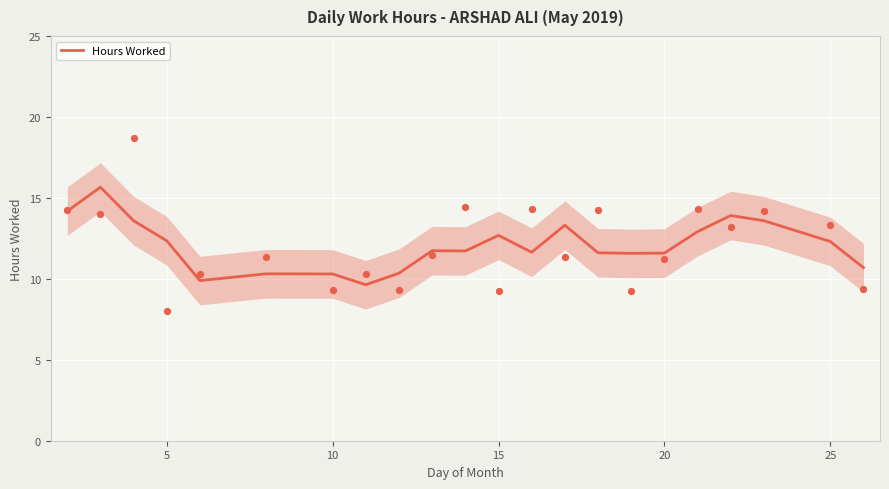

What is the lowest value of the Hours Worked series?

9.6